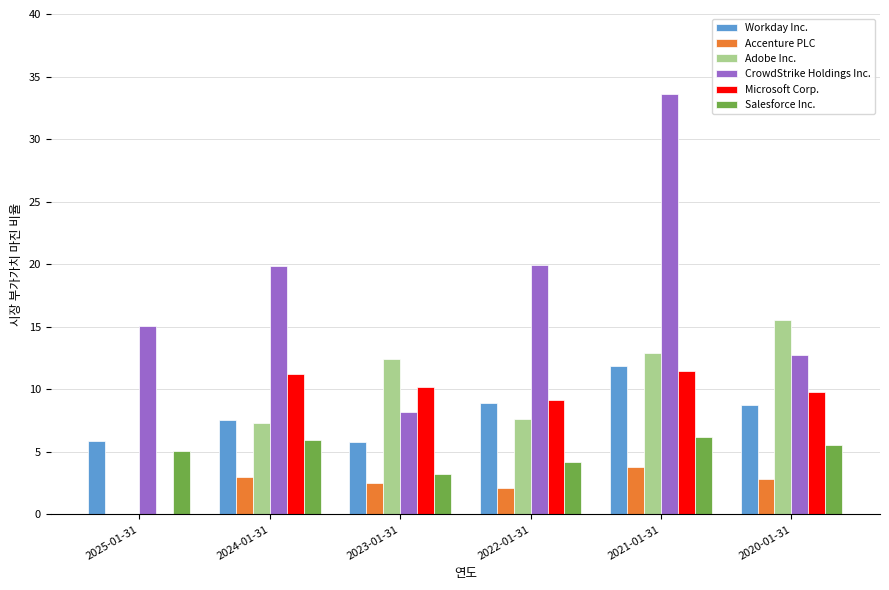

Which series has the widest spread of values?

CrowdStrike Holdings Inc.